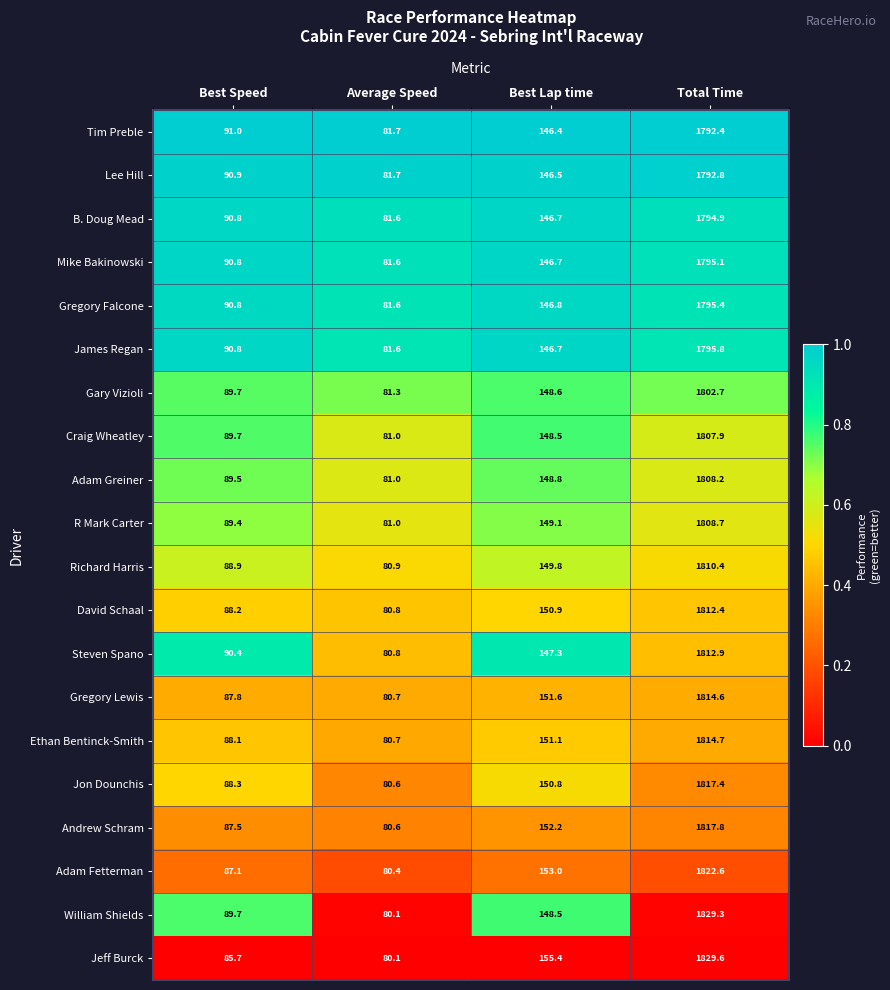

What is the spread (max minus min) of values at Best Lap time?

9.0